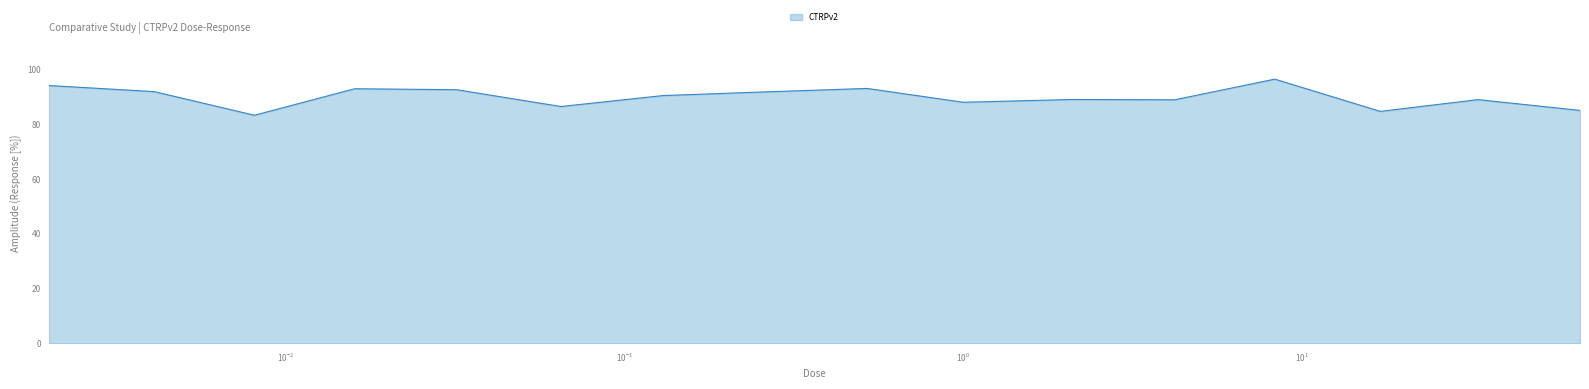

What is the minimum value shown in the chart?

83.2